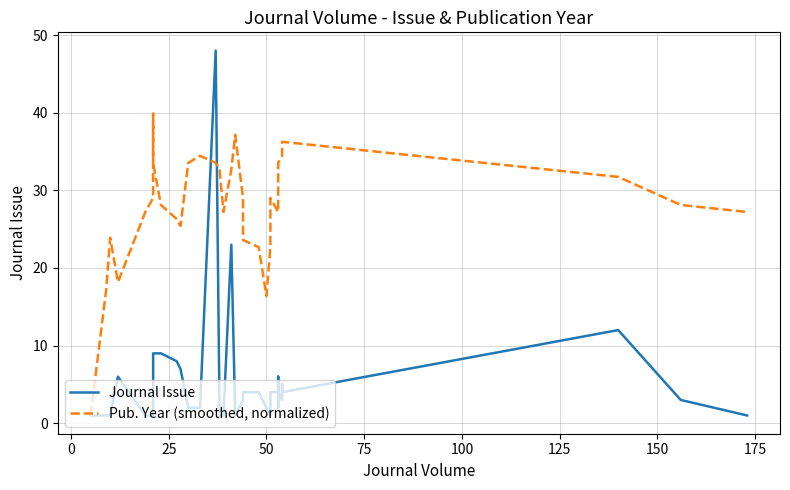

Rank the series by their average value, from highest to lowest.

Pub. Year (smoothed, normalized), Journal Issue